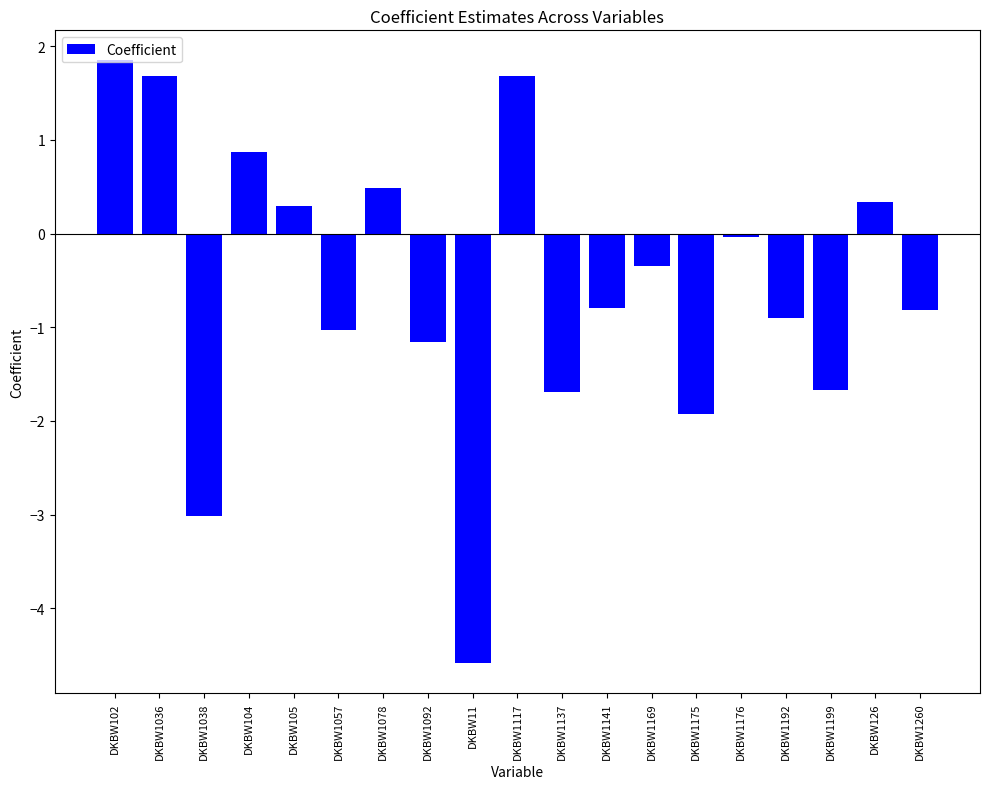

How many data points are above 0?

7